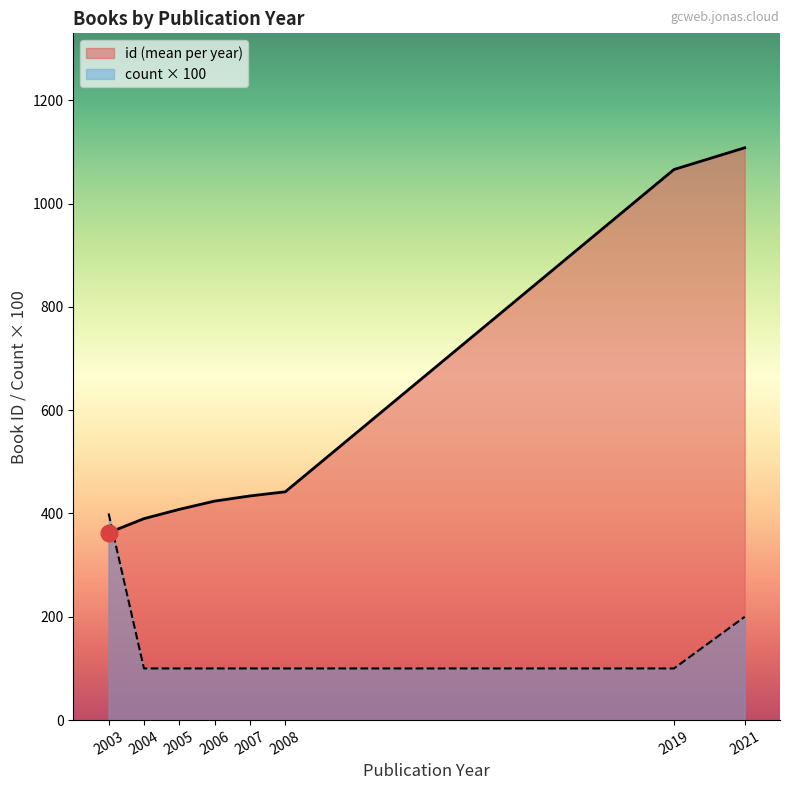

What is the highest value of the count × 100 series?

400.0